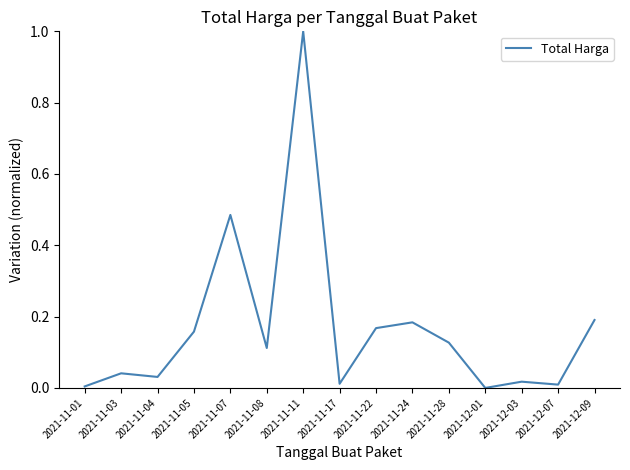

What position from the left is 2021-11-24?

10